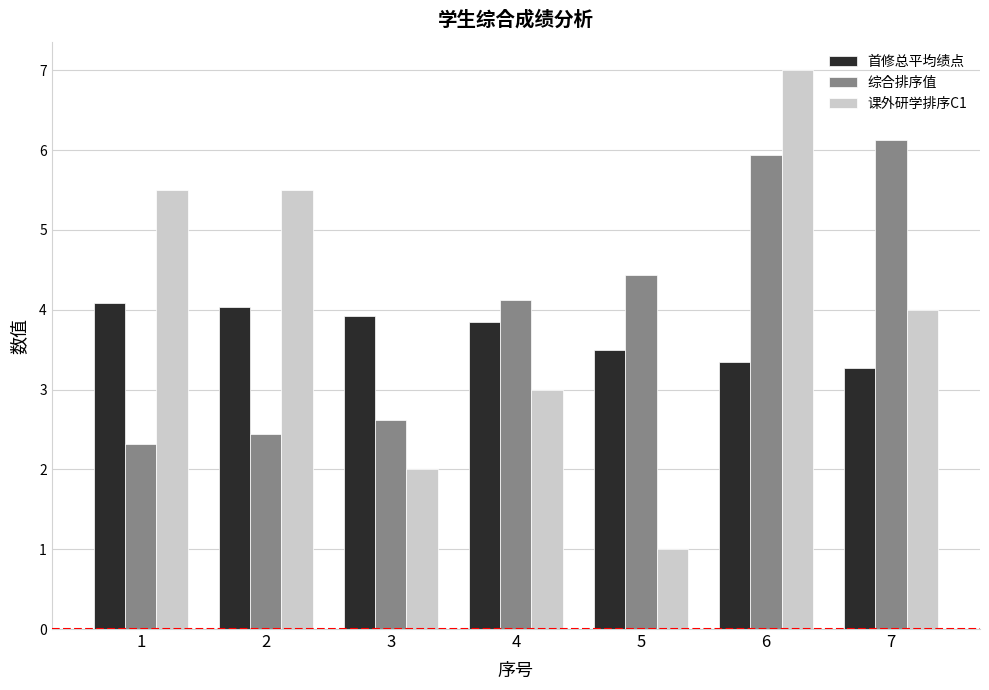

What is the difference between the highest and lowest values at 6?

3.7